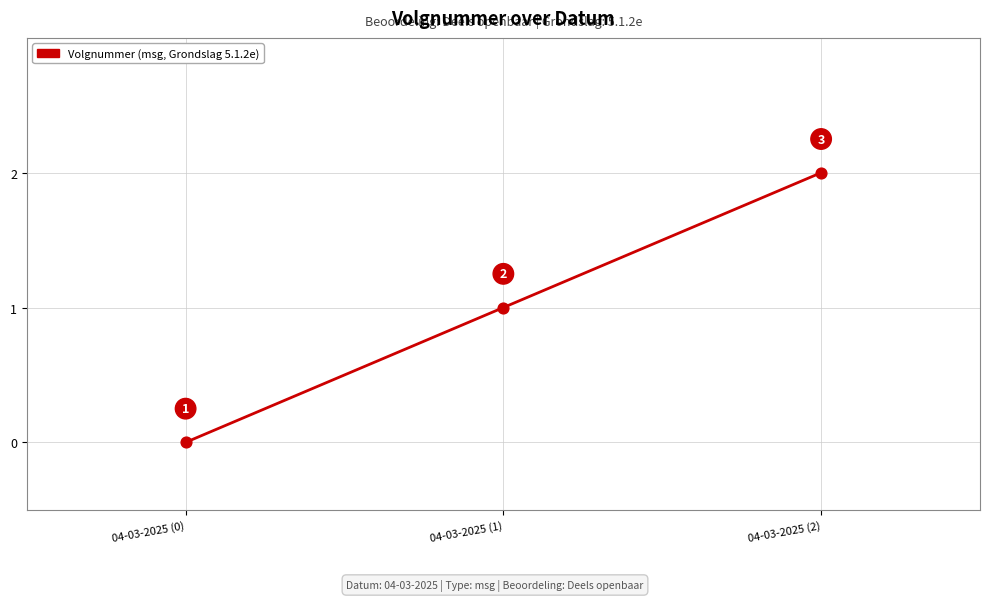

What is the change in value from 04-03-2025 (0) to 04-03-2025 (1)?

+1